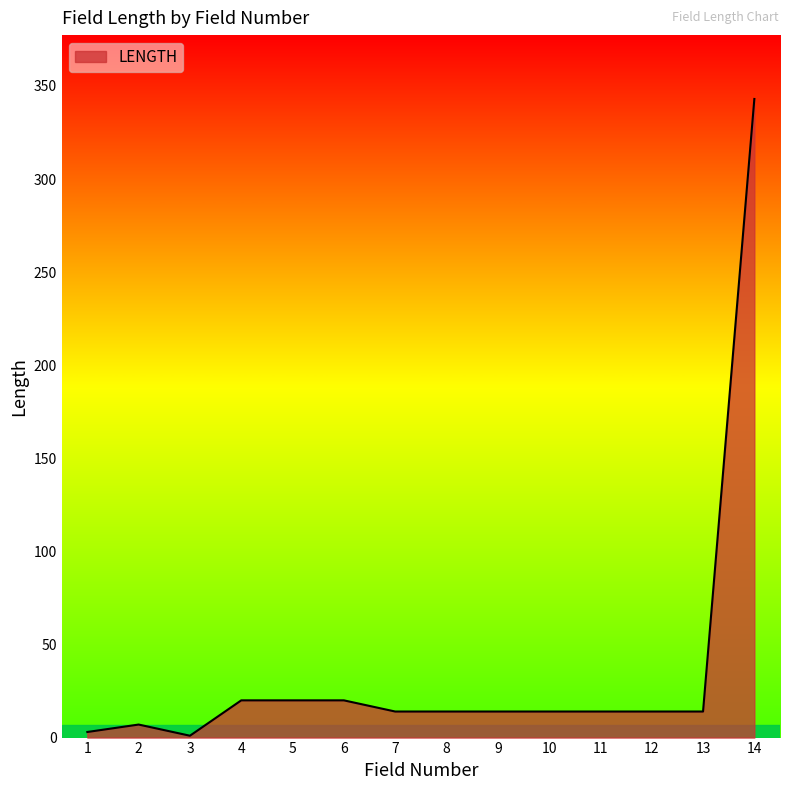

What is the greatest value displayed?

343